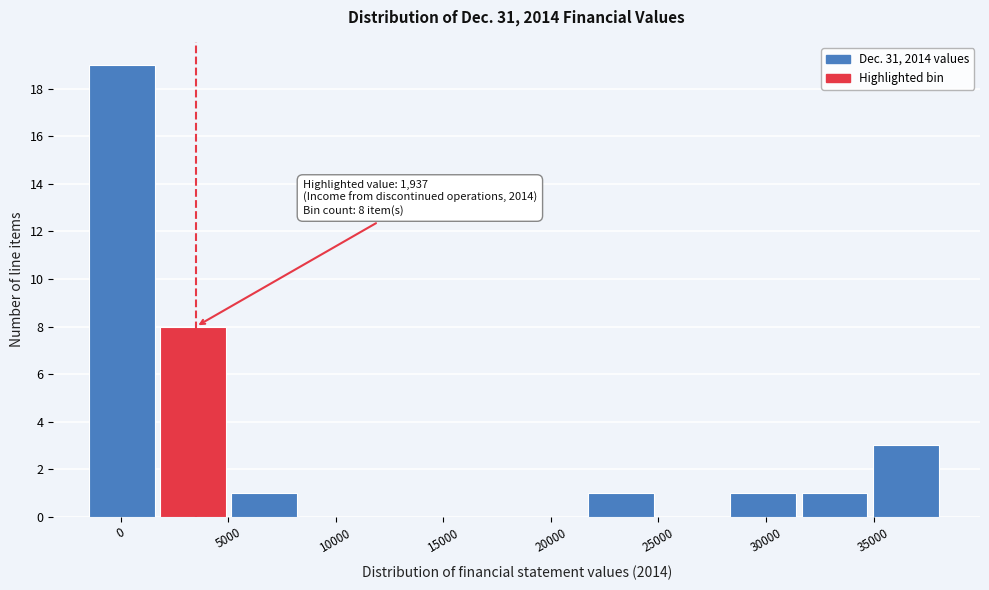

Over which range of the x-axis is the bar tallest?

-1500 to 2000